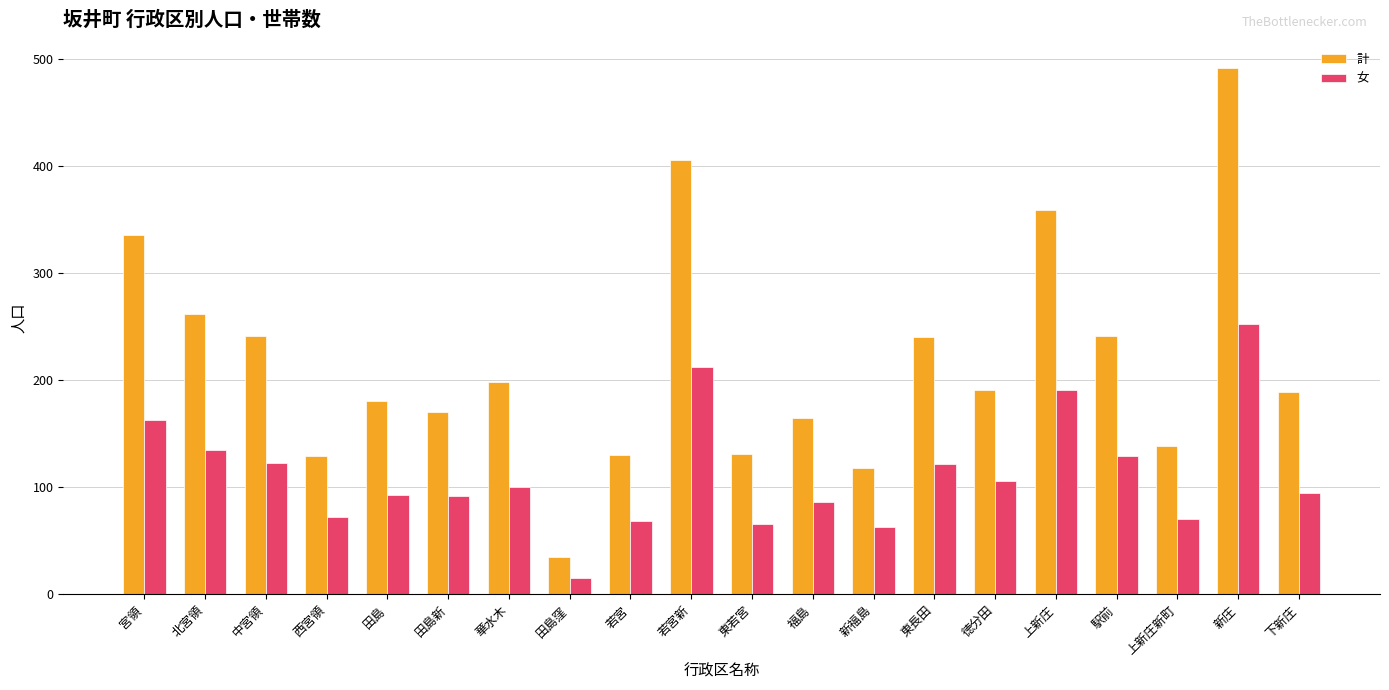

How many groups of bars are there?

20